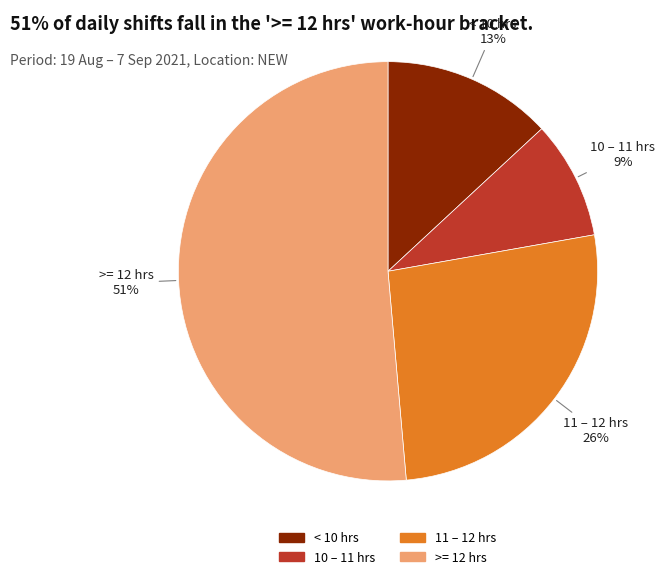

Count the number of slices in the pie.

4